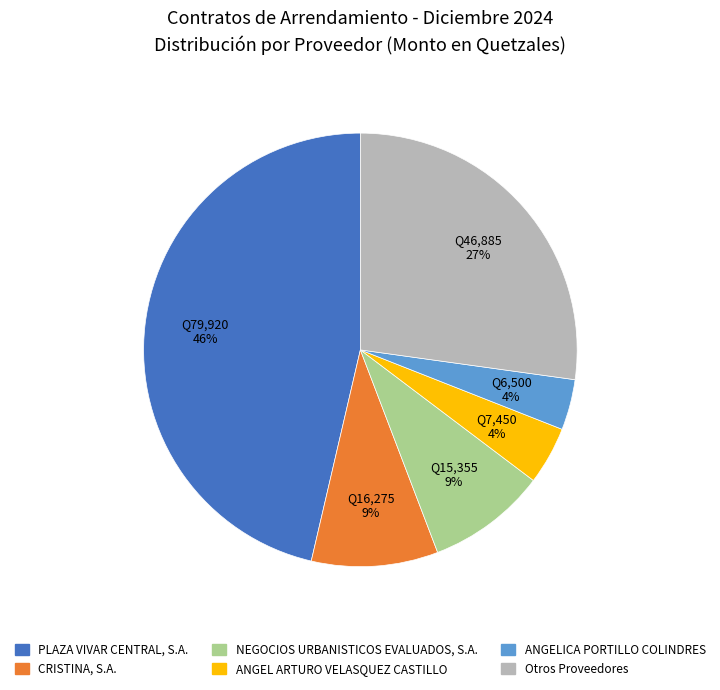

Is there any slice that represents more than half of the pie?

No